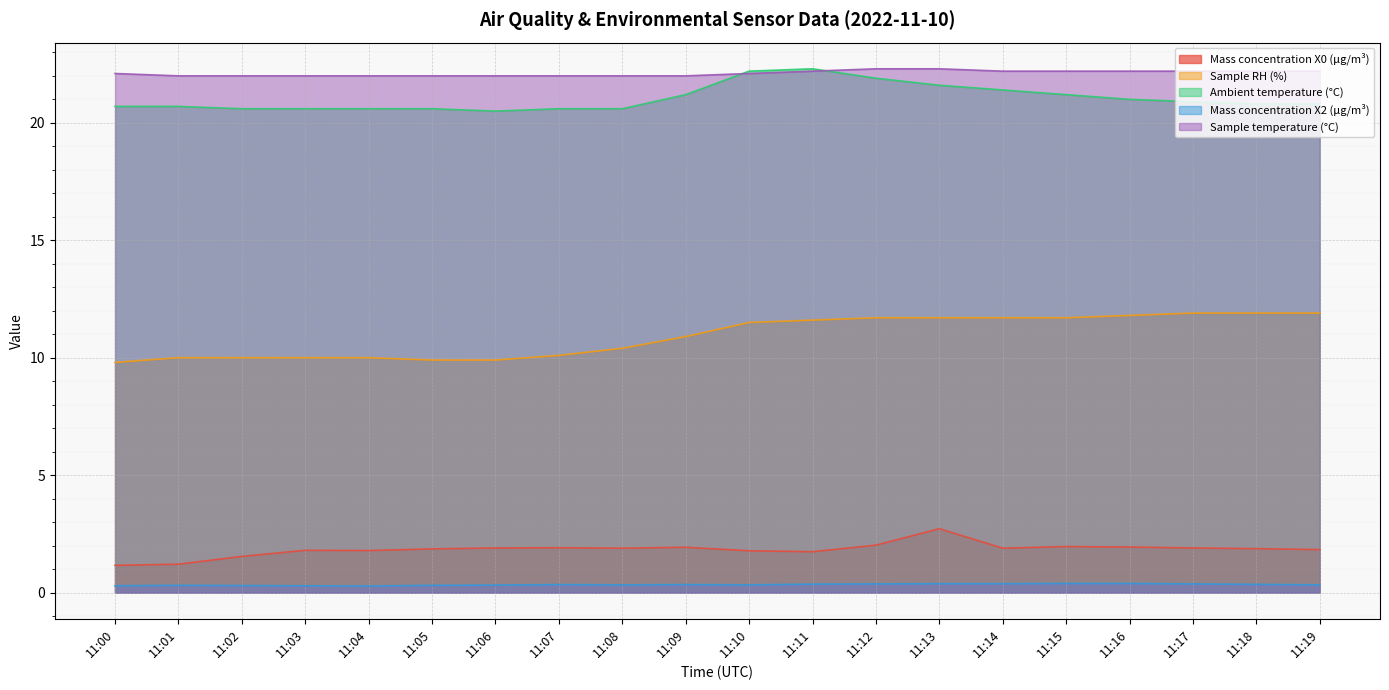

True or false: Mass concentration X2 (μg/m³) and Sample RH (%) cross at least once.

False